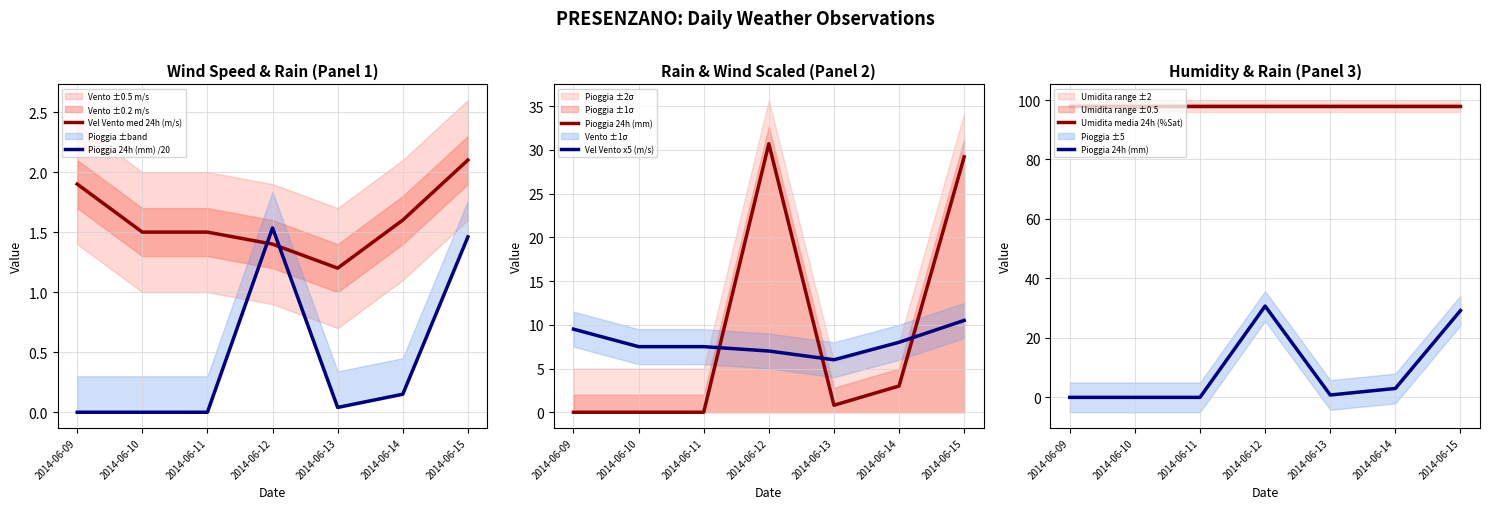

List the series in order of their peak value, lowest first.

Pioggia 24h (mm) /20, Vel Vento med 24h (m/s), Vel Vento x5 (m/s), Pioggia 24h (mm), Umidita media 24h (%Sat)